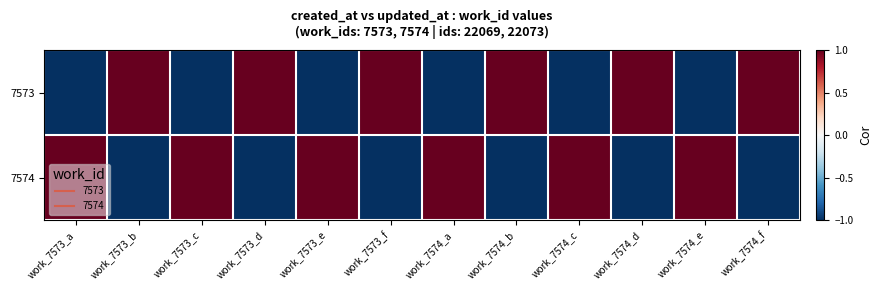

How many categories are shown in the chart?

12